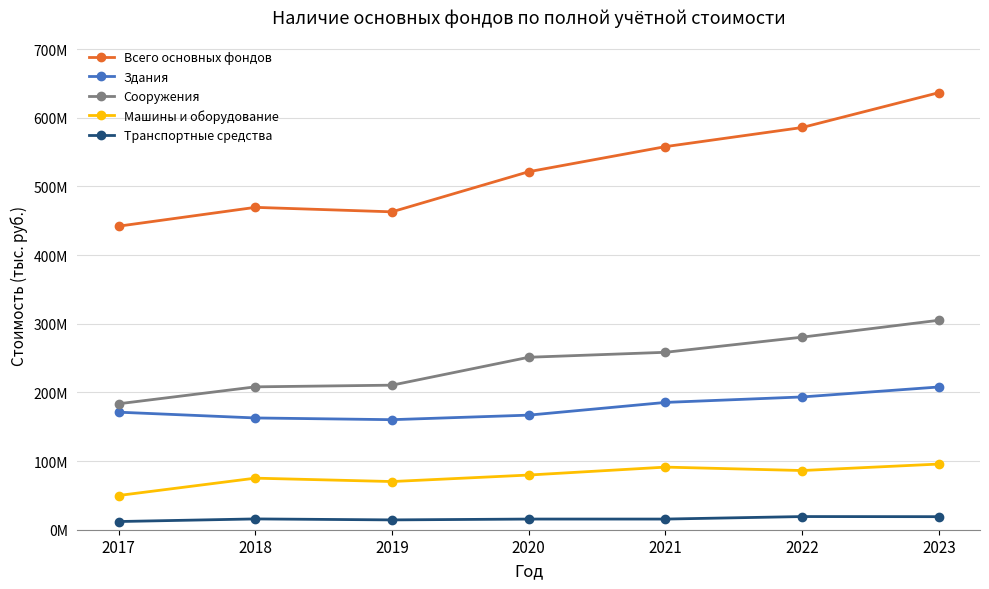

True or false: Сооружения and Здания intersect in this chart.

False